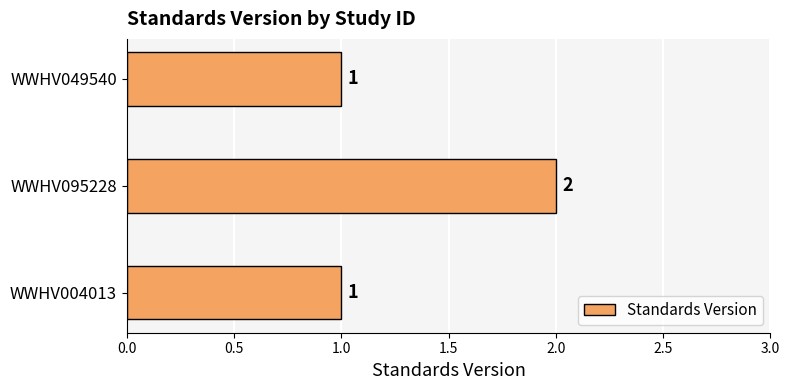

The value at WWHV004013 is 2. True or false?

False